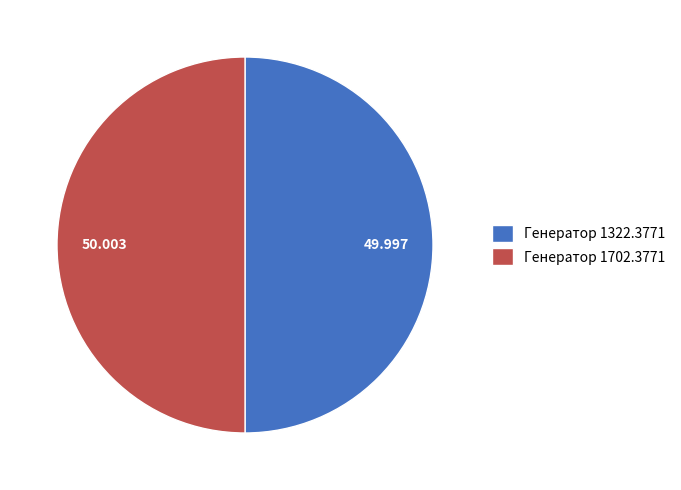

Is the sum of Генератор 1702.3771 and Генератор 1322.3771 greater than half?

Yes